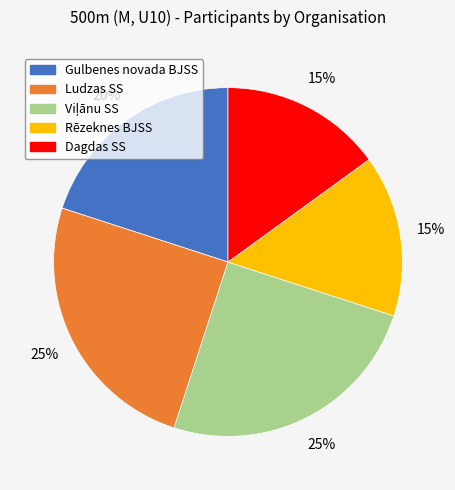

Combined, do Ludzas SS and Rēzeknes BJSS account for over 50%?

No